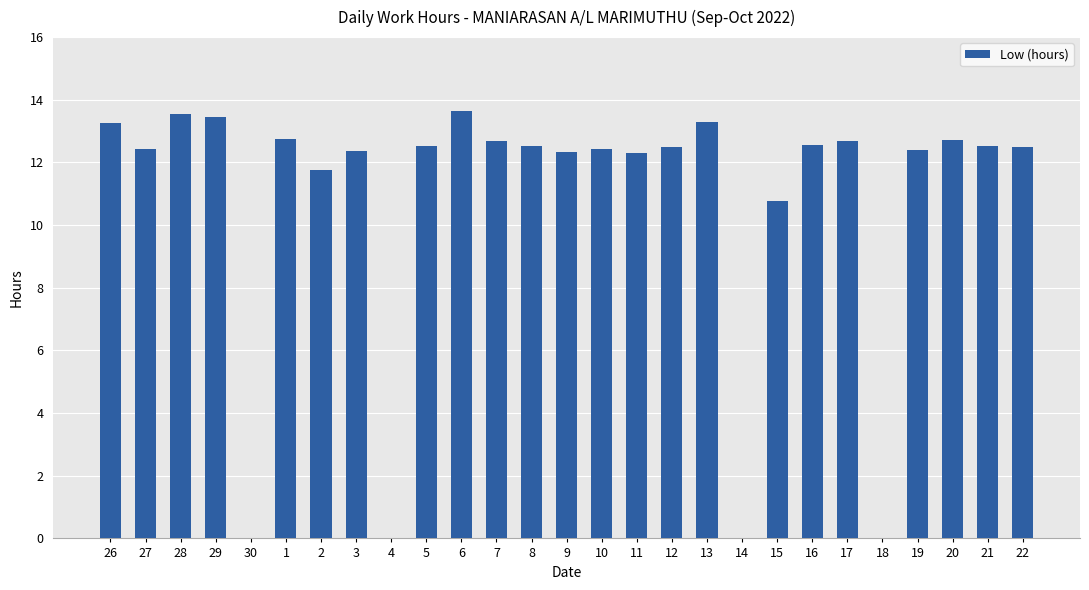

At which label is the value closest to 6?

15